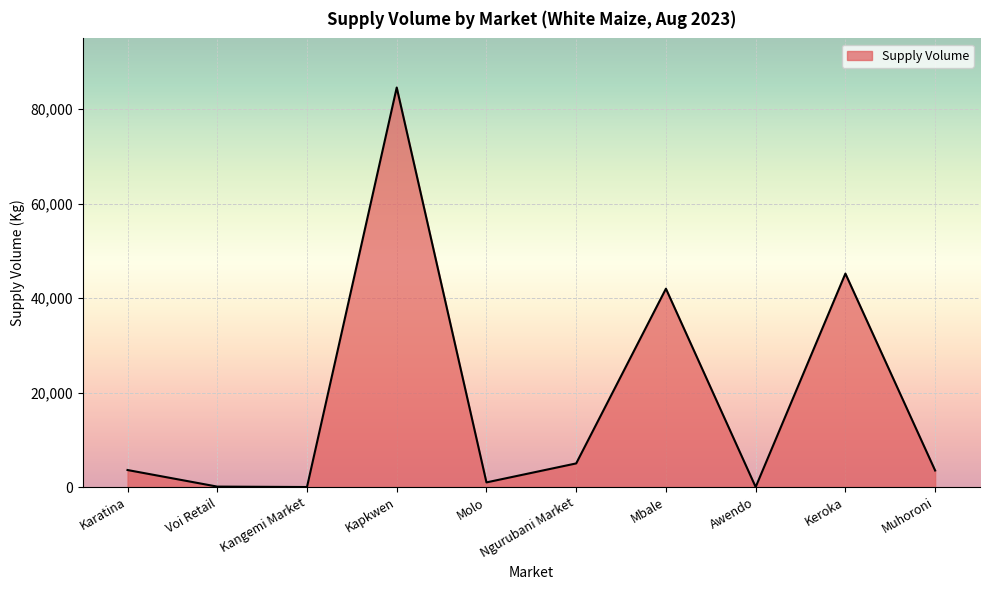

What is the maximum value shown in the chart?

84600